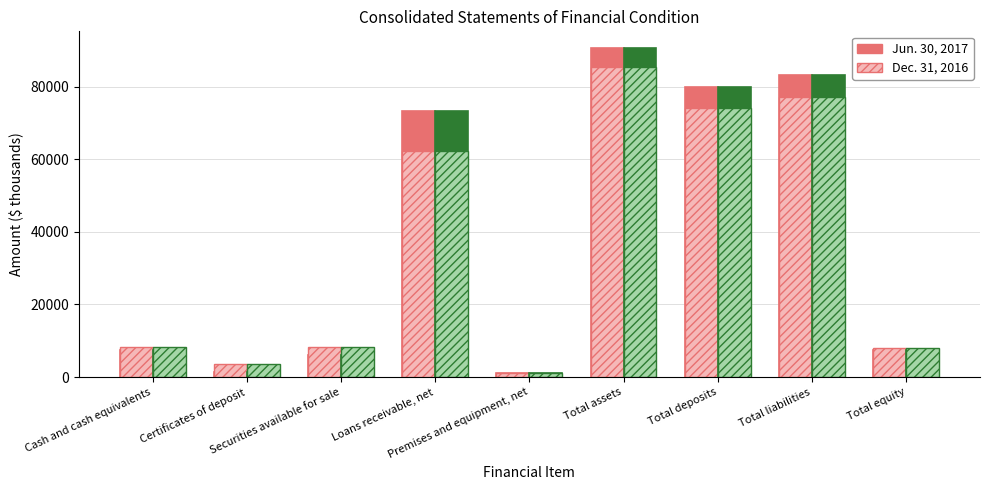

What is the label of the 4th bar from the right?

Total assets